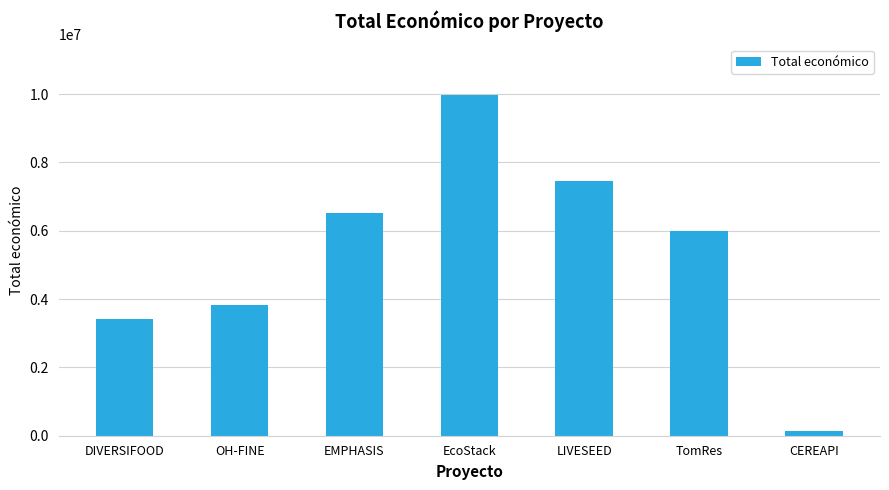

At which label does the data first exceed 5996175?

EMPHASIS